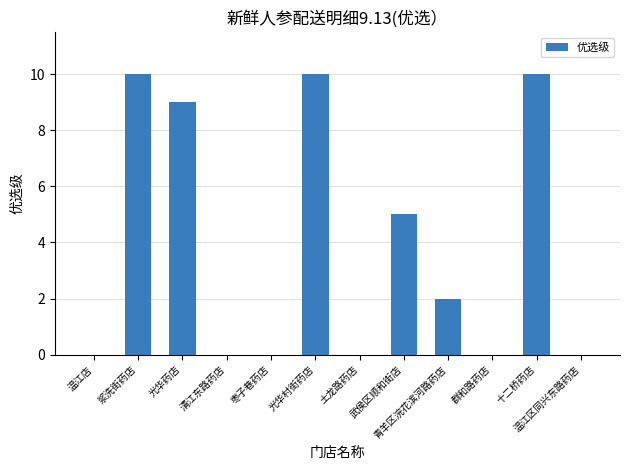

How many data points does each series have?

12